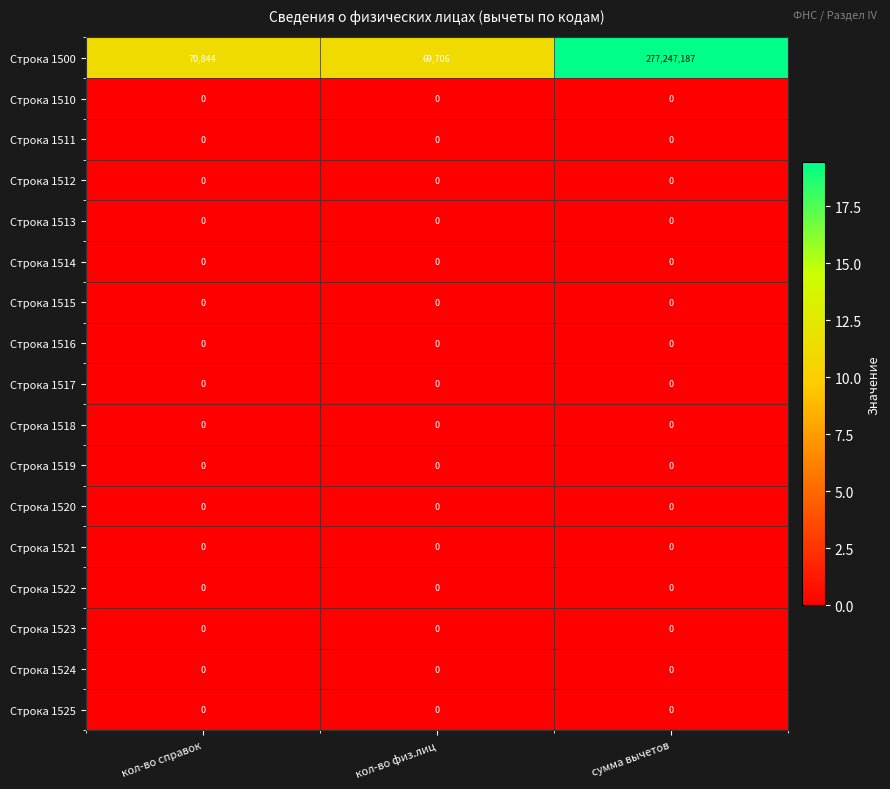

Between кол-во физ.лиц and сумма вычетов, which series saw the biggest shift?

Строка 1500